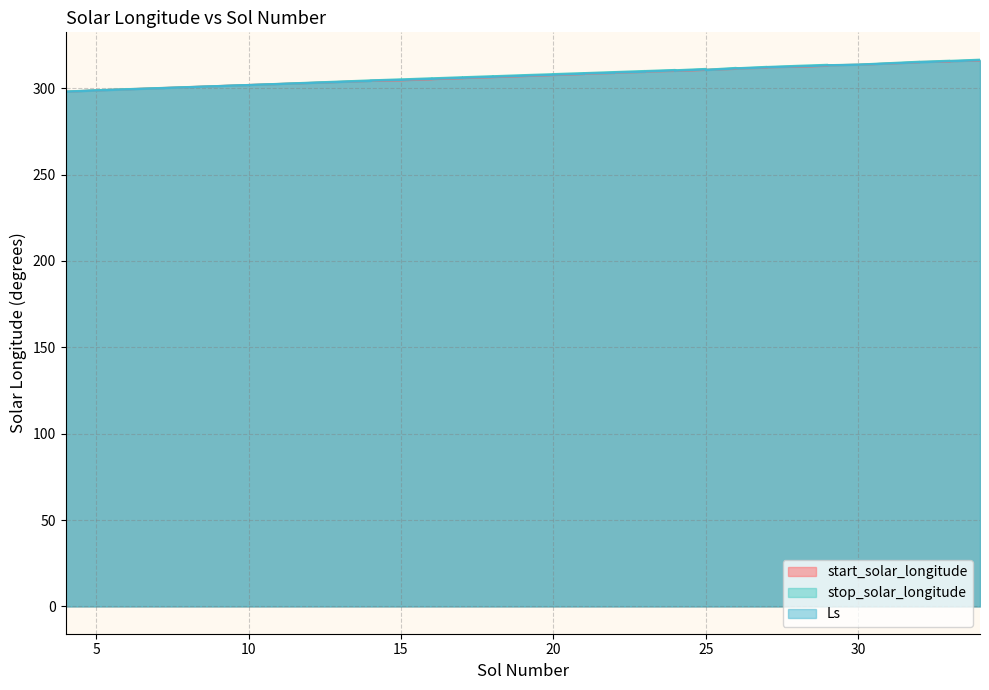

True or false: stop_solar_longitude and Ls intersect in this chart.

False